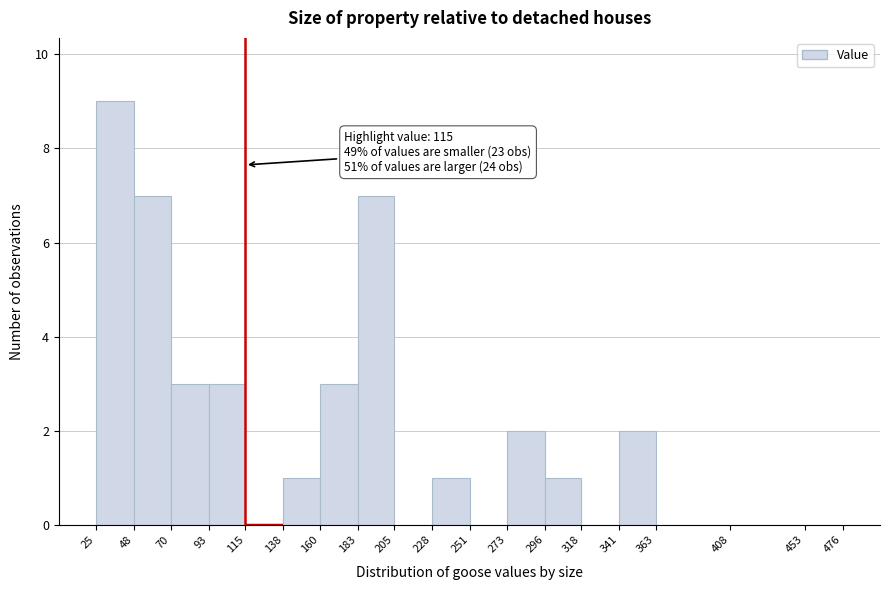

Which range on the x-axis has the tallest bar?

25 to 48